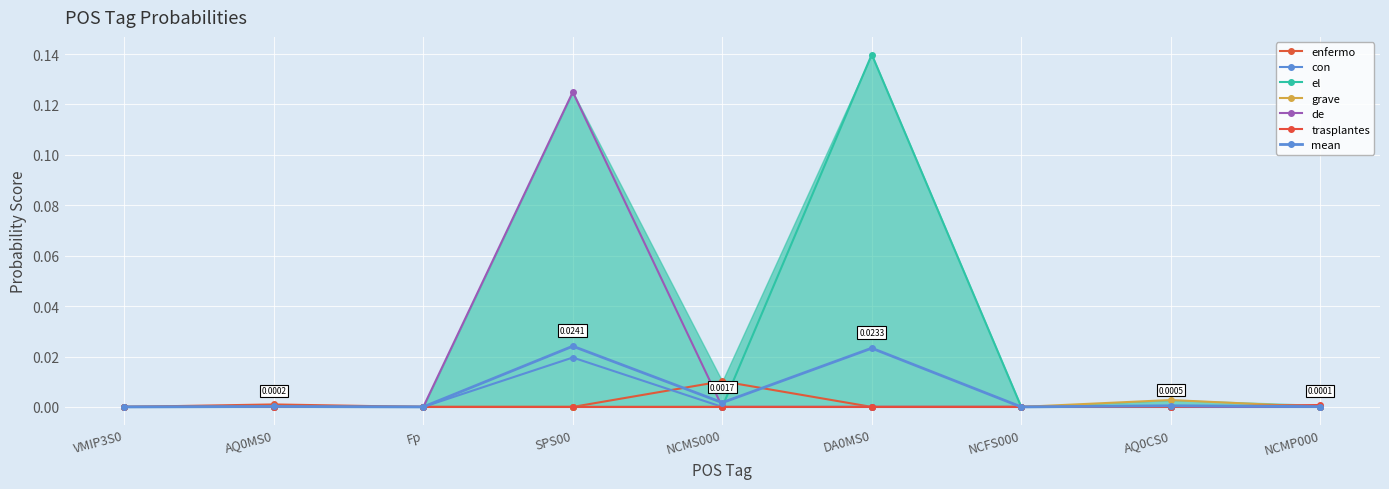

The el series shows 0.0 at NCMS000. True or false?

True